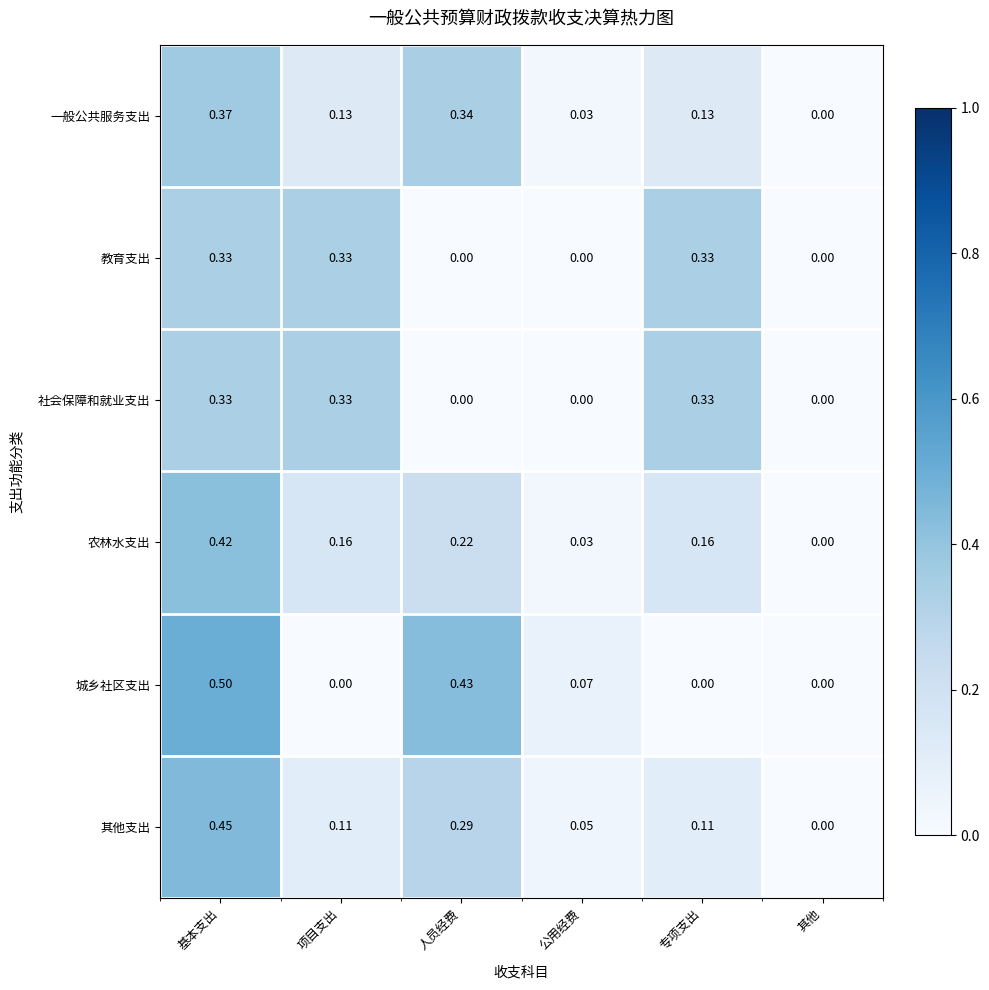

Which series has the largest total across all categories?

其他支出